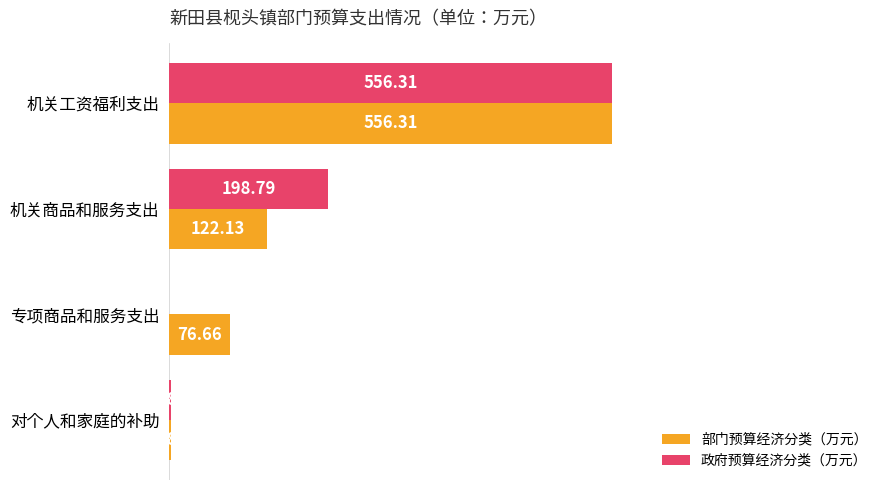

What are all the series names shown in the legend?

部门预算经济分类（万元）, 政府预算经济分类（万元）